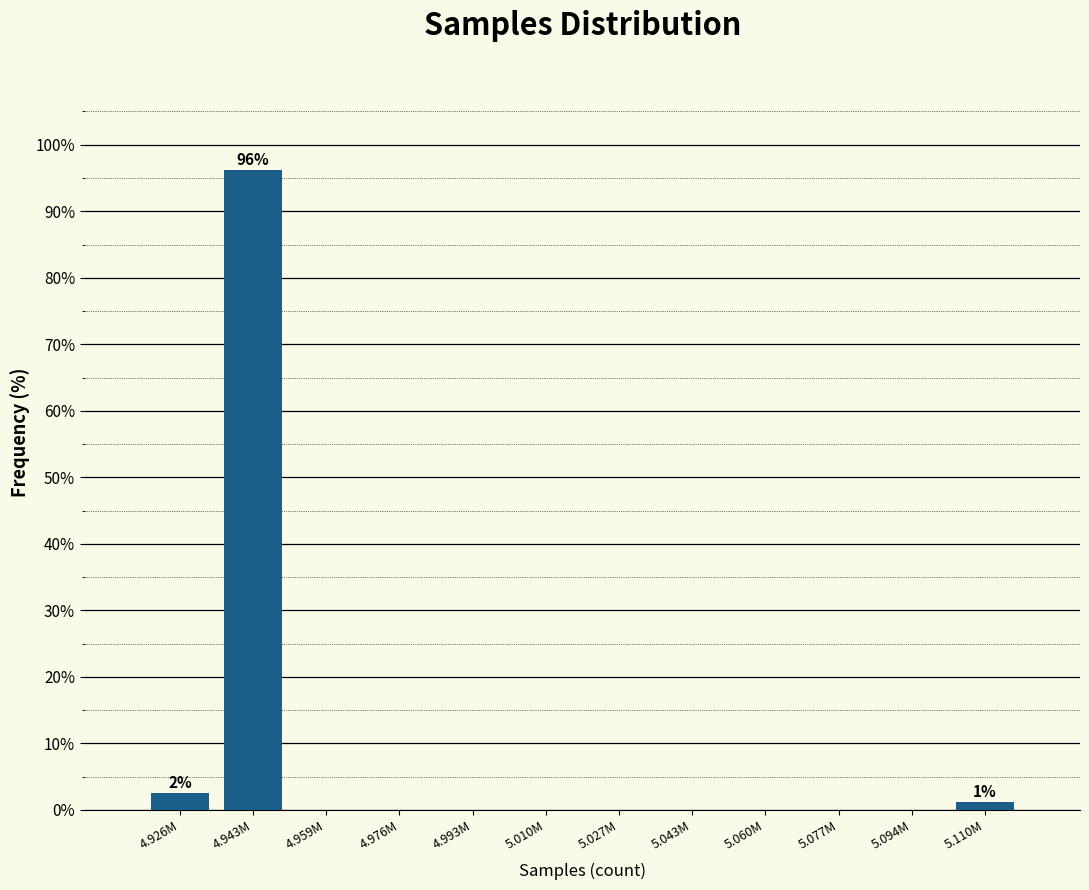

What is the sum of all values?

100.0